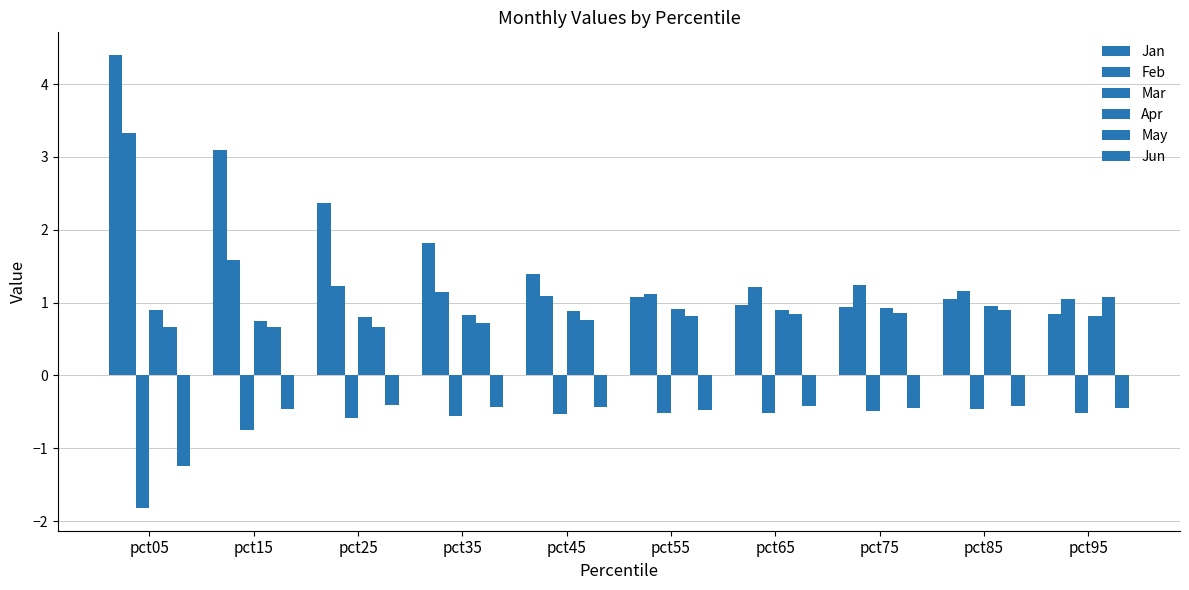

What is the average value of the Mar series?

-0.7